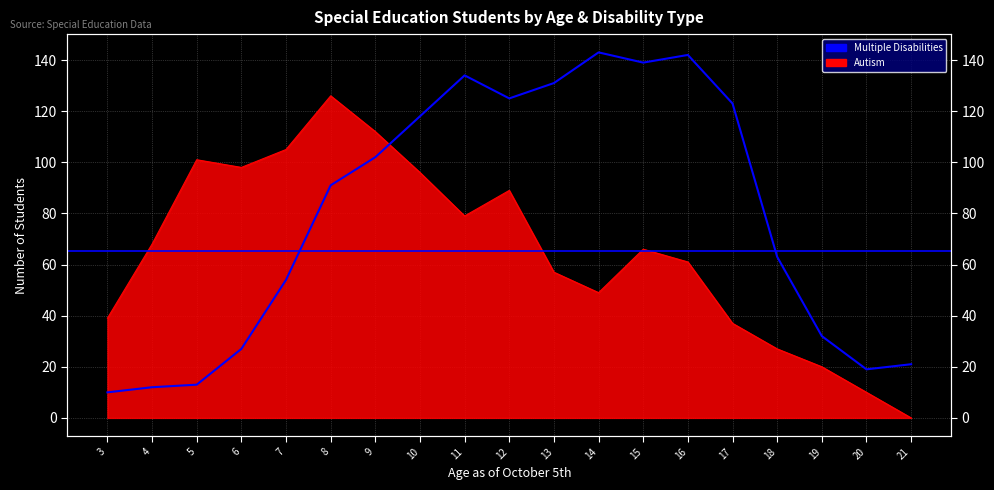

How many lines are shown in the chart?

2